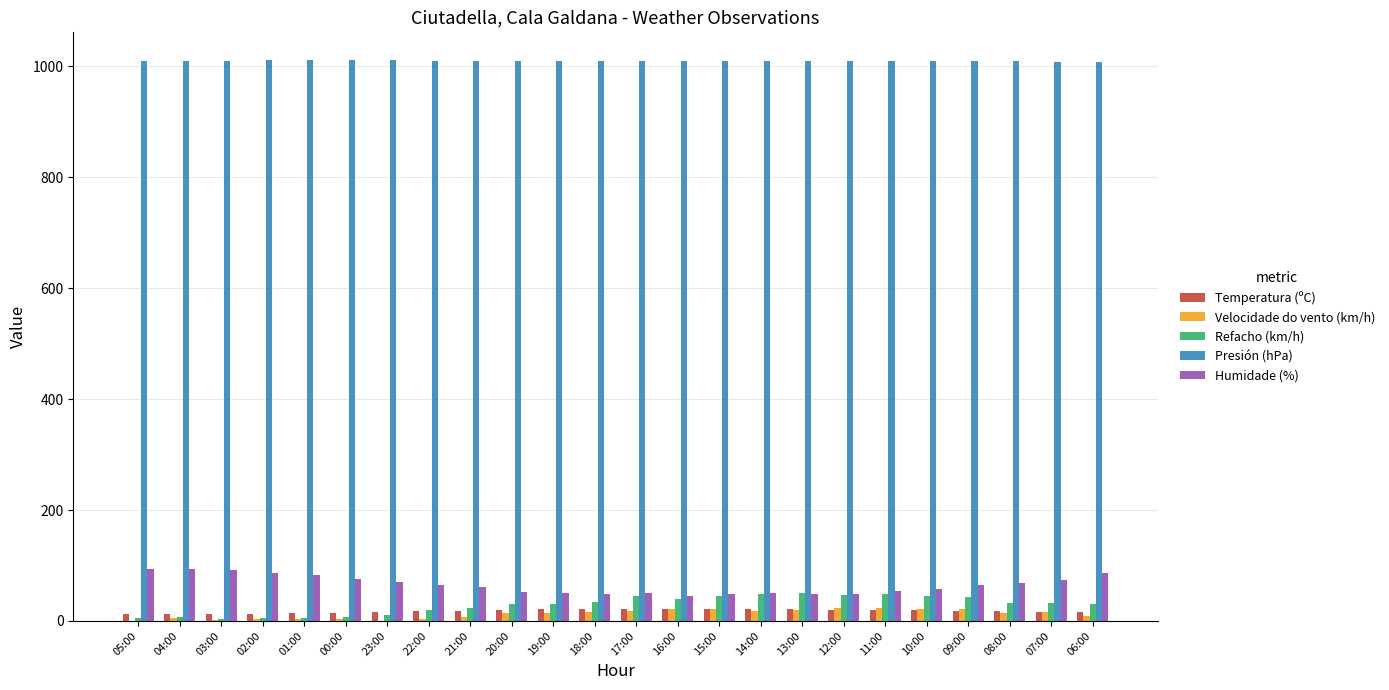

How many distinct data groups are displayed?

5